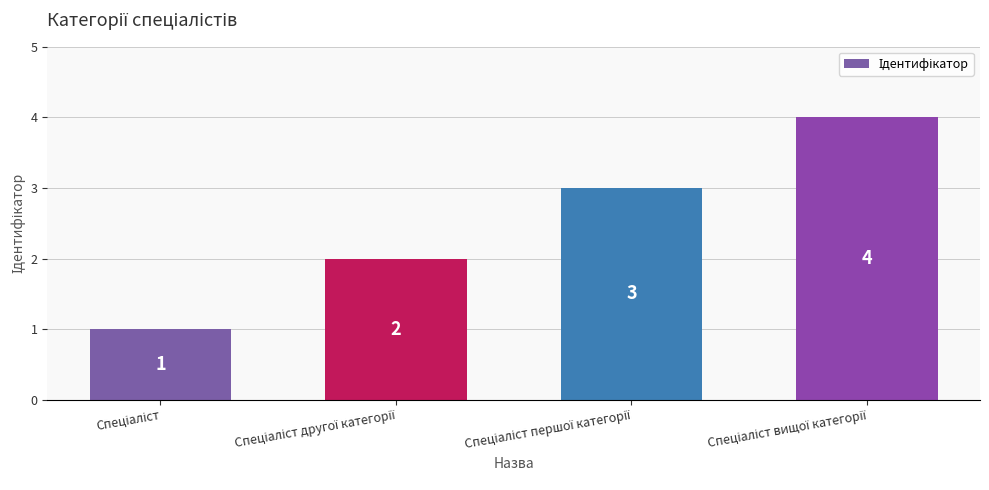

Count the number of categories in the chart.

4